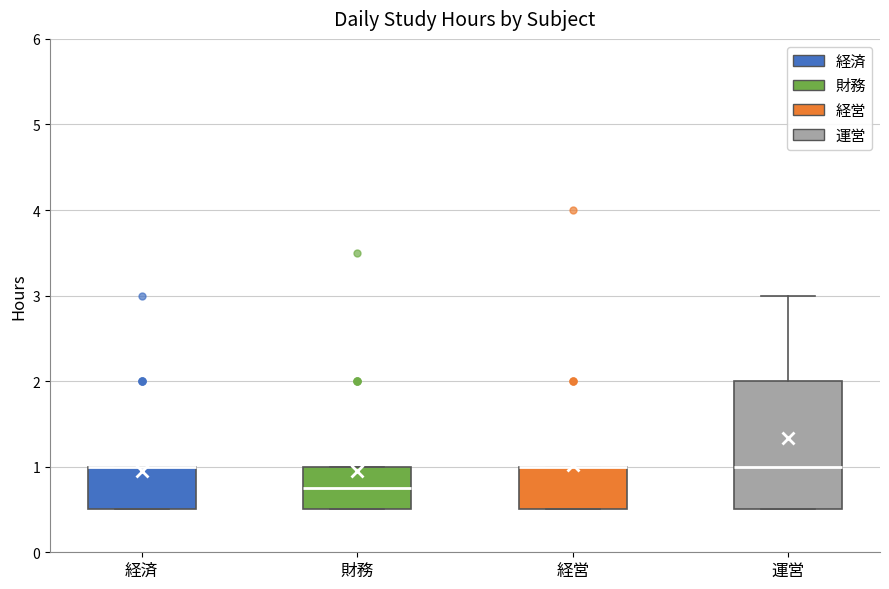

Reading left to right, transcribe this box plot: for each box, give where its median line is, the range the box spans, and where its two whiskers end, as read against the y-axis. The values are not printed on the chart, so give them approximately, as read against the axis.

経済: median 1.0 (drawn on the box's upper edge), box 0.5 to 1.0, whiskers 0.5 to 1.0
財務: median 0.8, box 0.5 to 1.0, whiskers 0.5 to 1.0
経営: median 1.0 (drawn on the box's upper edge), box 0.5 to 1.0, whiskers 0.5 to 1.0
運営: median 1.0, box 0.5 to 2.0, whiskers 0.5 to 3.0